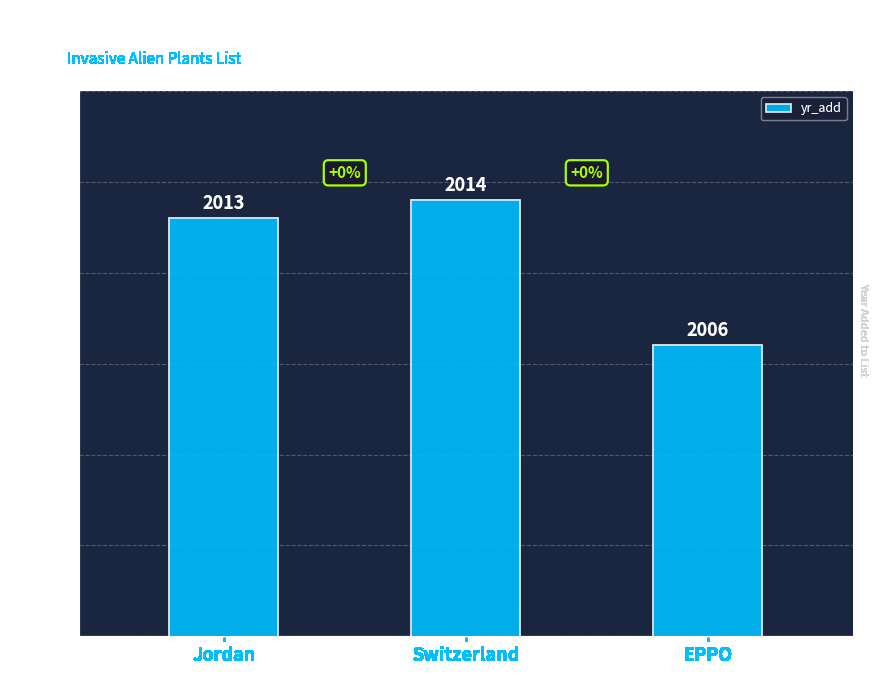

What is the label of the 3rd bar from the right?

Jordan